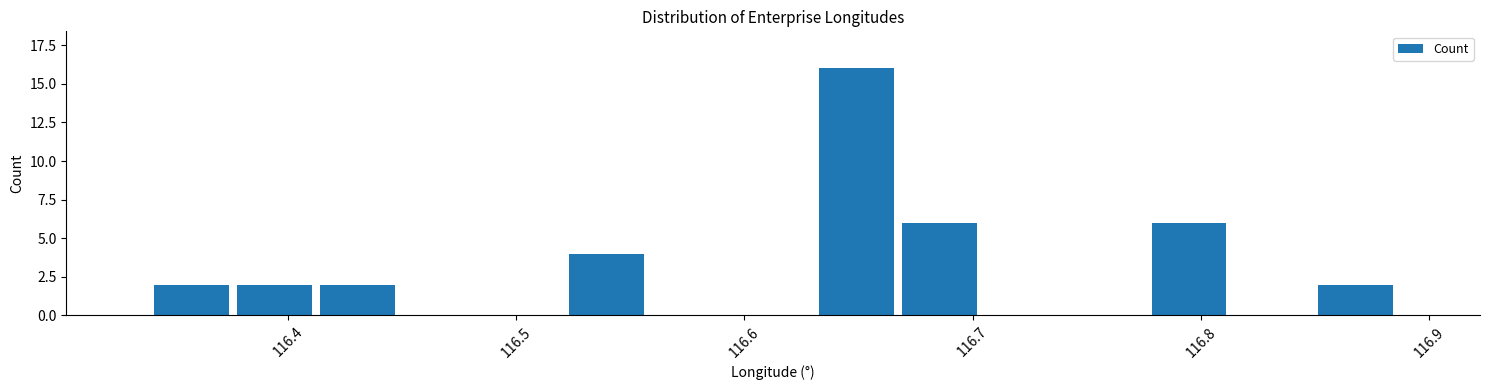

Read against the x-axis, roughly where is the centre of the tallest bar?

116.65